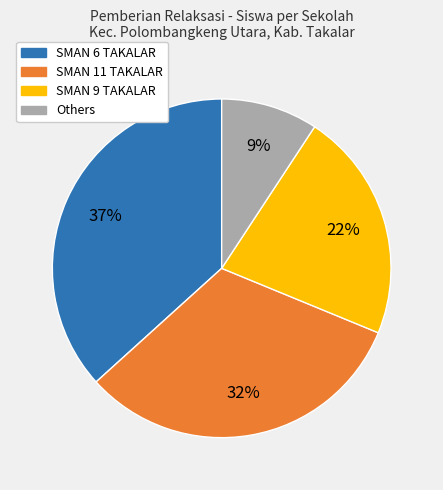

To the nearest percent, what is the average slice percentage?

25%